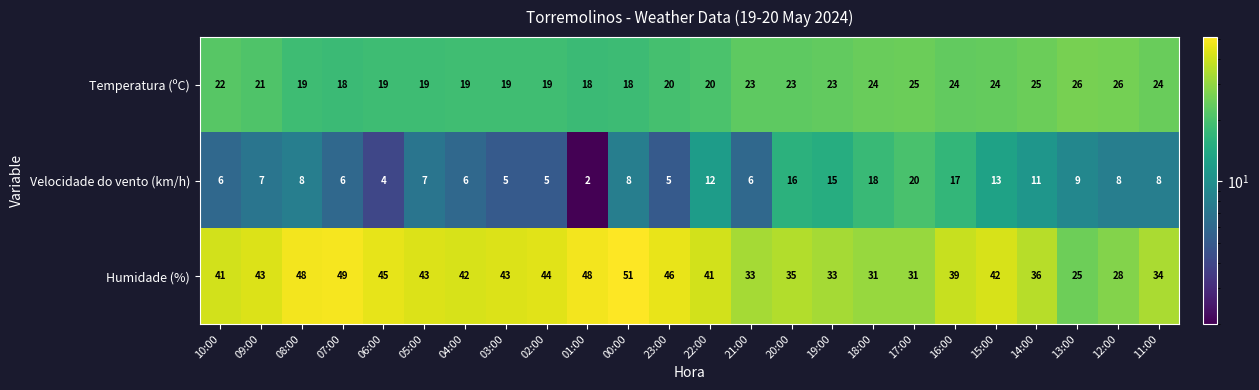

True or false: Humidade (%) has a value of 25 at 13:00.

True